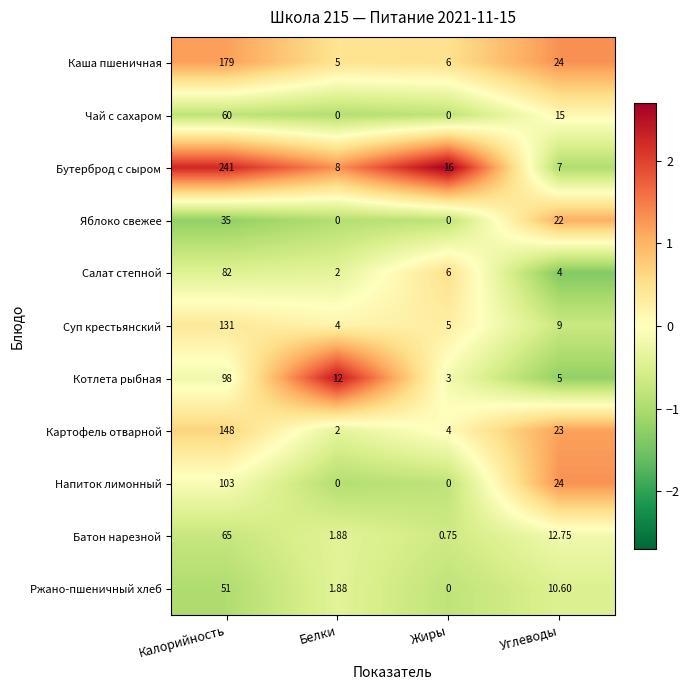

Rank the series by their maximum value, from lowest to highest.

Яблоко свежее, Ржано-пшеничный хлеб, Чай с сахаром, Батон нарезной, Салат степной, Котлета рыбная, Напиток лимонный, Суп крестьянский, Картофель отварной, Каша пшеничная, Бутерброд с сыром